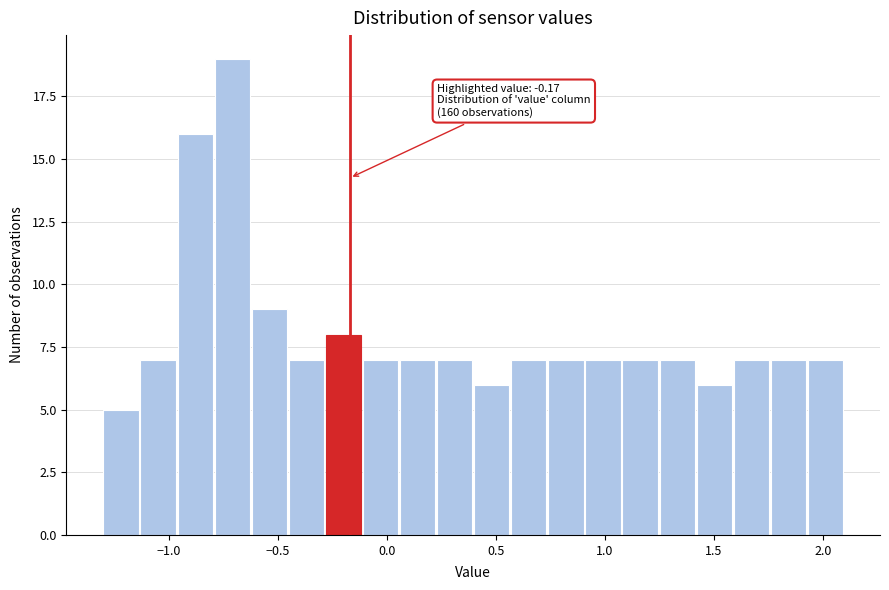

Around what value on the x-axis is the tallest bar? Give the approximate position of its centre, as read against the axis.

-0.70